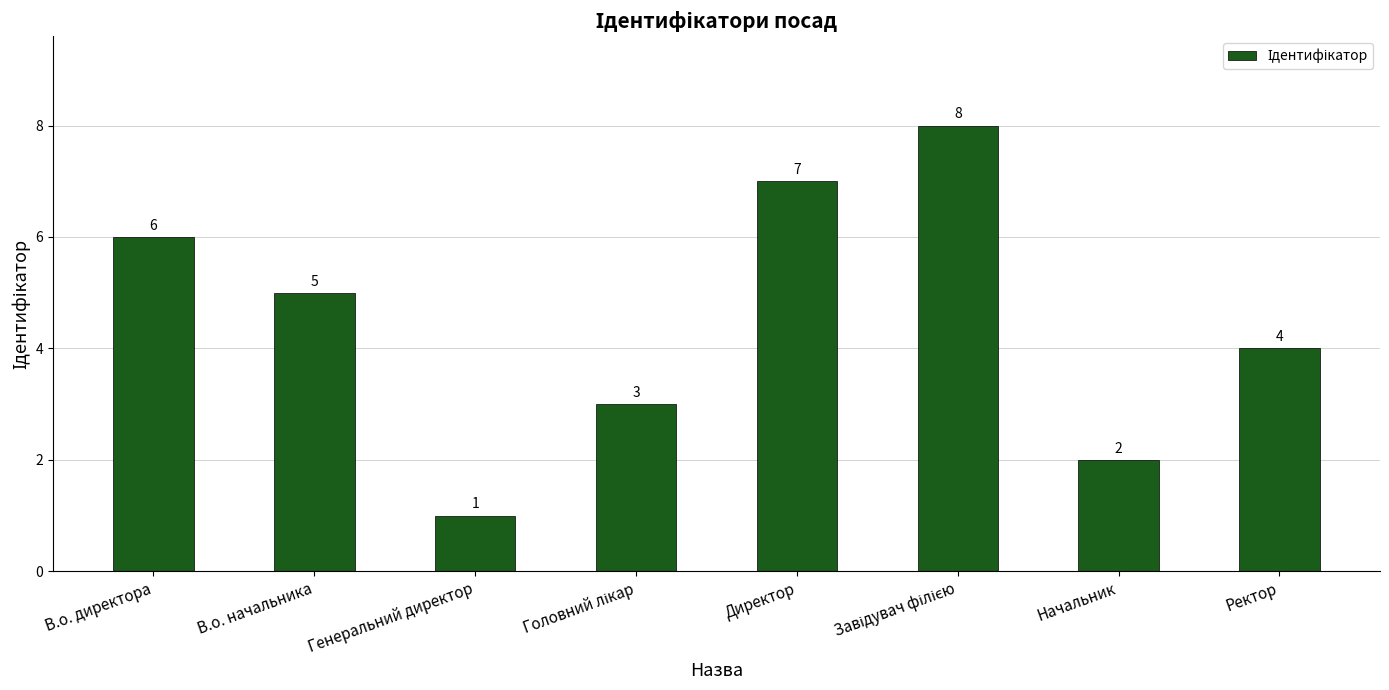

What is the sum of all values?

36